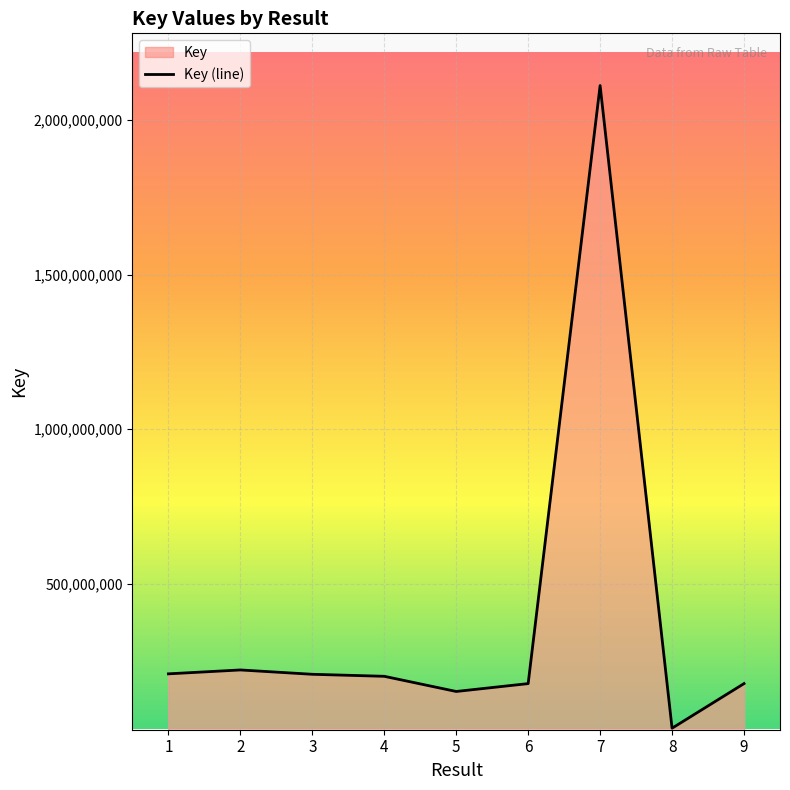

What is the difference between the maximum and minimum values?

2079251619